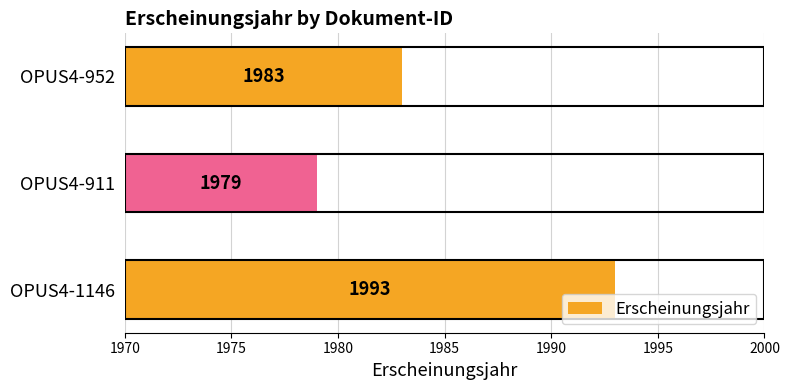

What is the maximum value shown in the chart?

1993